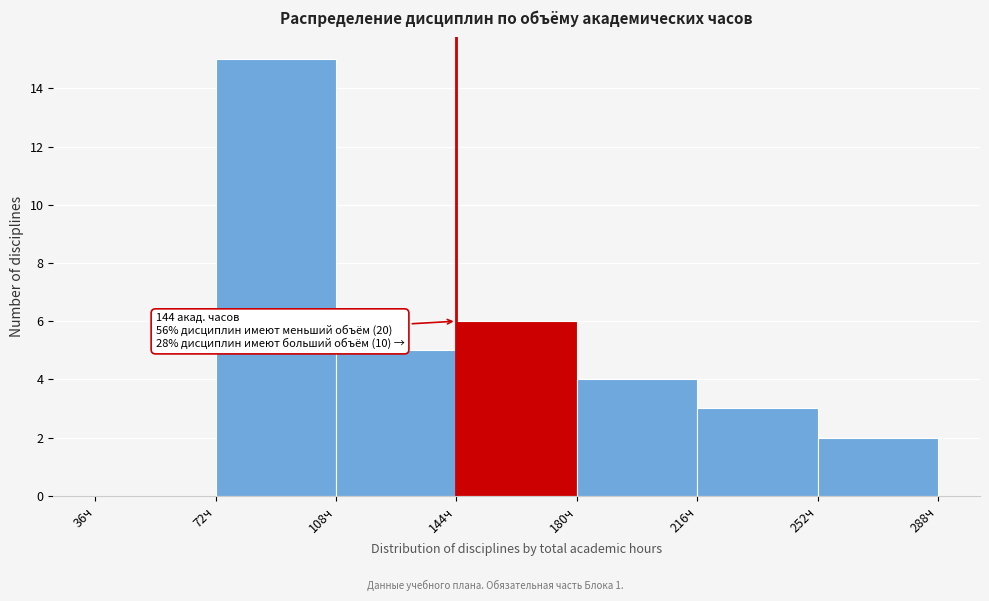

Over which range of the x-axis is the bar tallest?

72 to 108